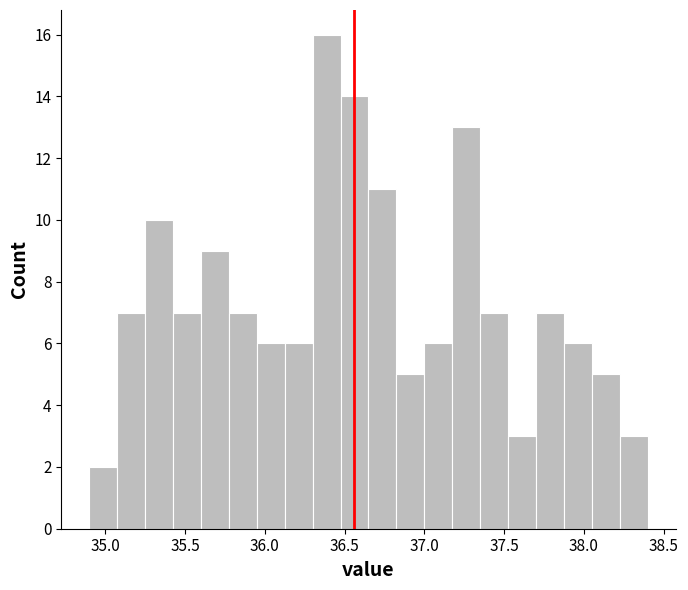

Around what value on the x-axis is the tallest bar? Give the approximate position of its centre, as read against the axis.

36.40